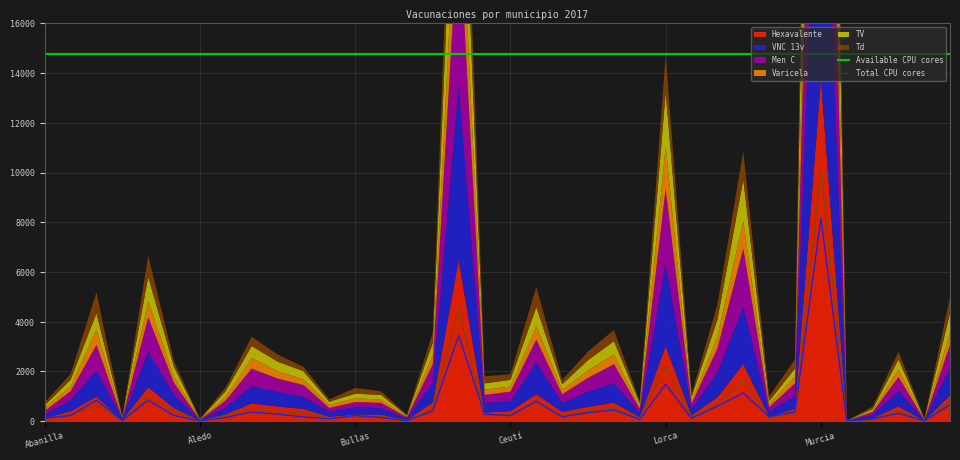

What is the value of the Available CPU cores point at the 2nd from the left?

14777.0